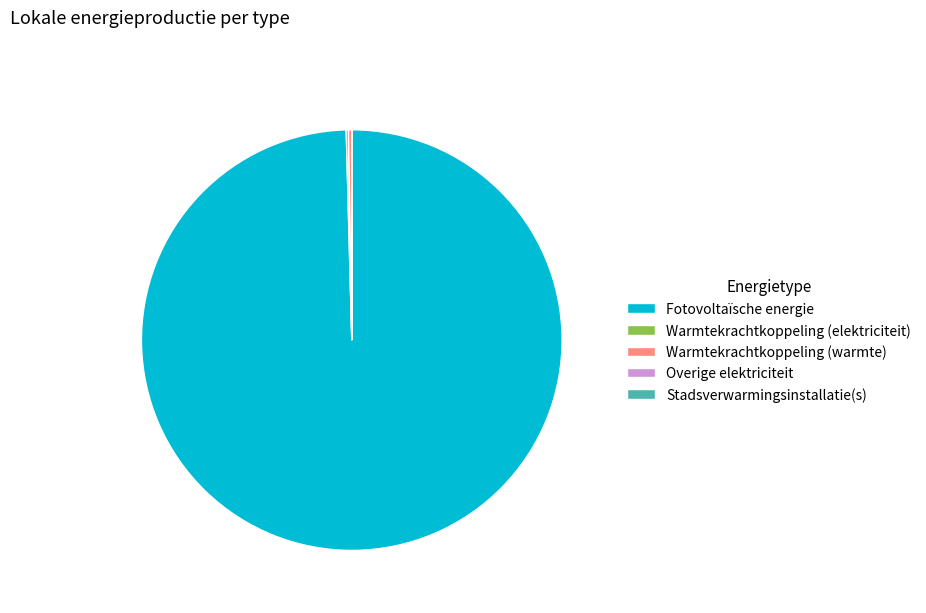

Which category has the biggest portion of the pie?

Fotovoltaïsche energie